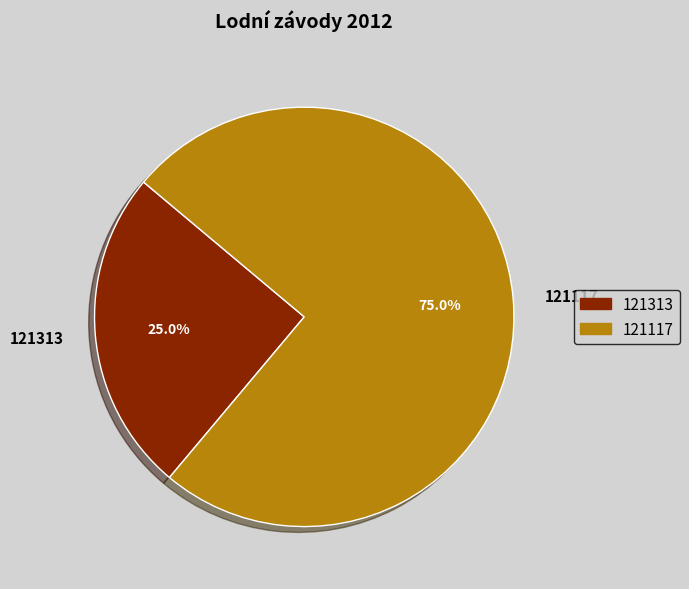

The 121313 slice represents 25% of the pie. True or false?

True